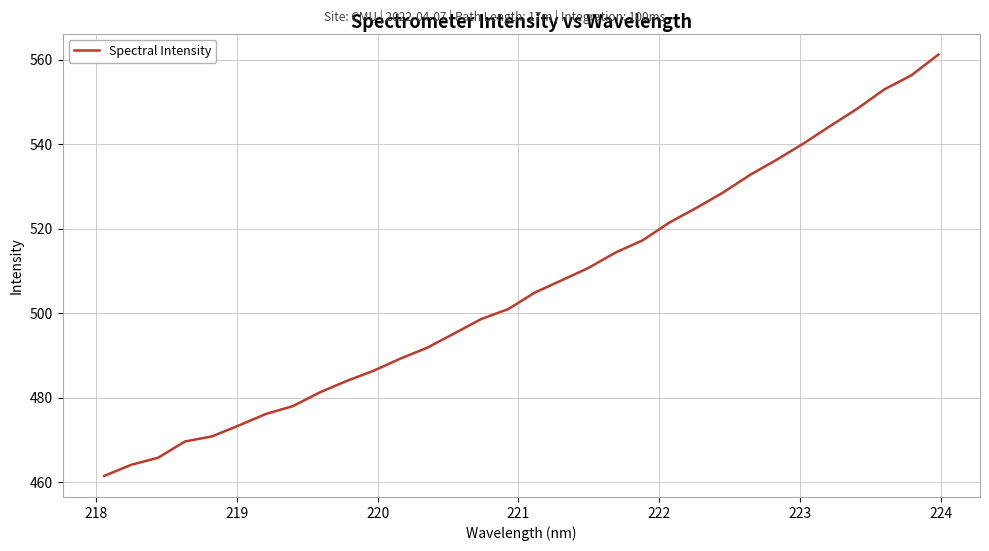

What is the minimum value shown in the chart?

461.5